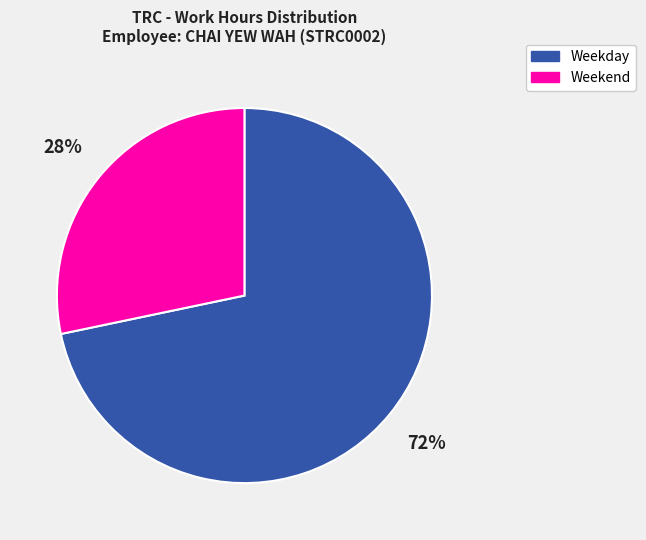

To the nearest percent, what is the average slice percentage?

50%